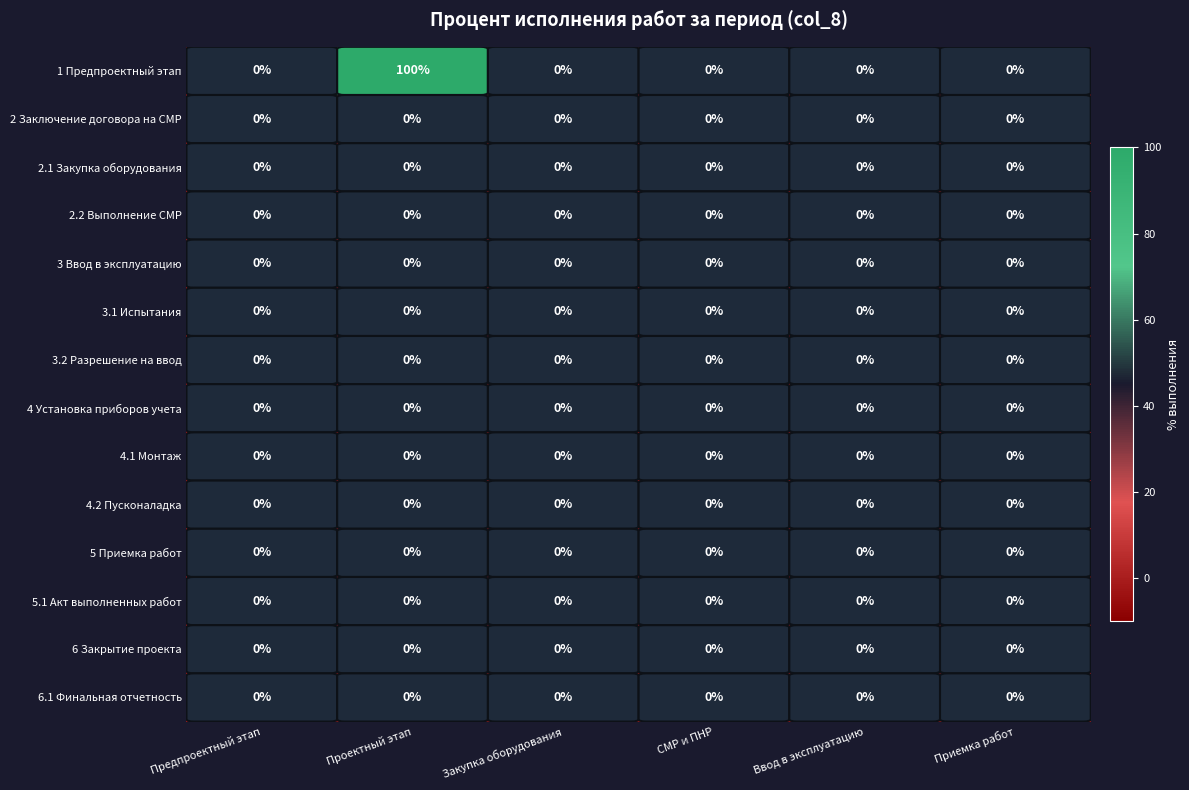

What is the maximum value shown in the chart?

100